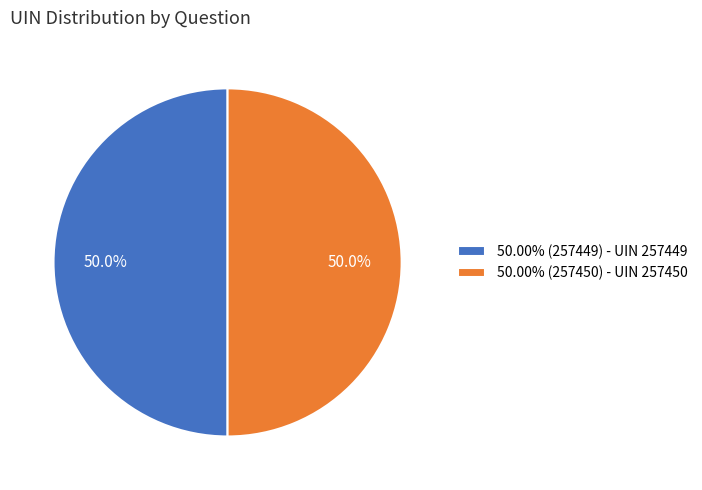

What is the ratio of the value at 50.00% (257450) - UIN 257450 to the value at 50.00% (257449) - UIN 257449?

1.0